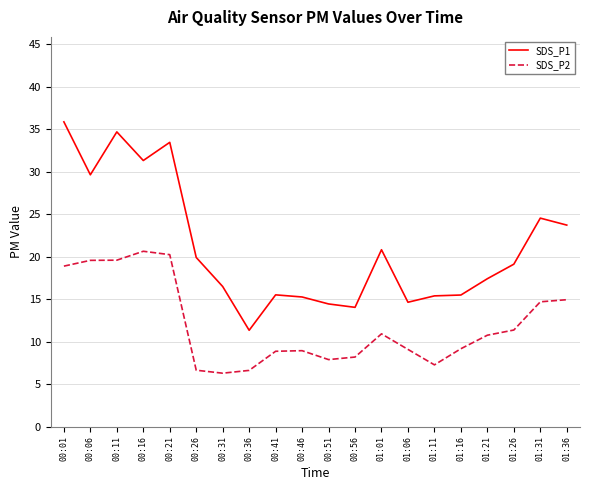

What are all the series names shown in the legend?

SDS_P1, SDS_P2